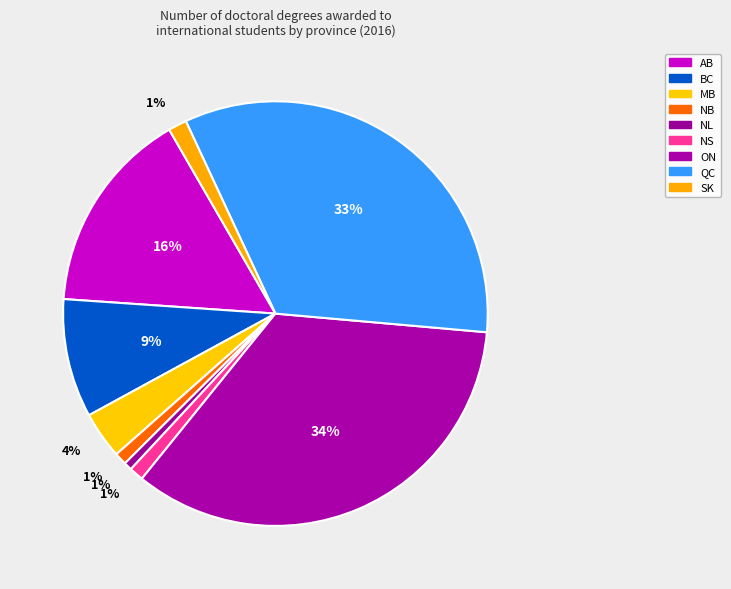

How many segments does this pie chart have?

9